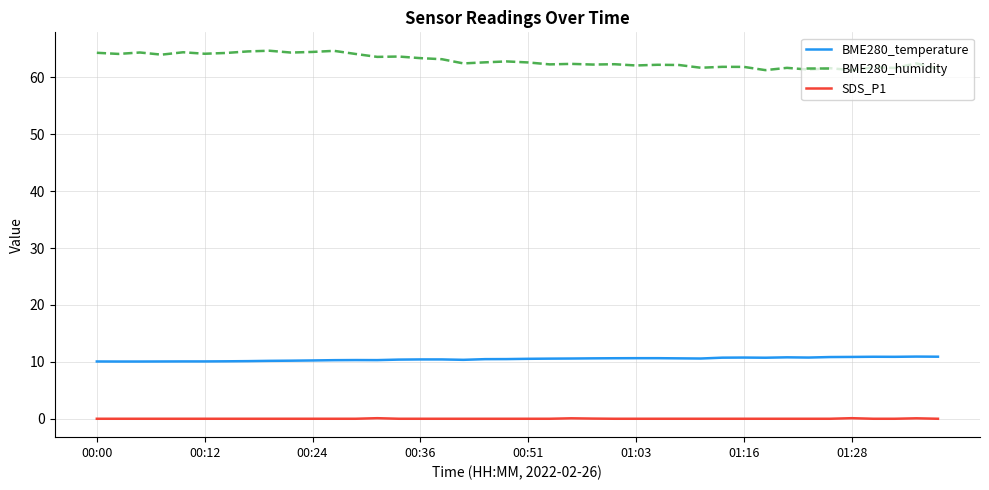

Which series has the largest total across all categories?

BME280_humidity